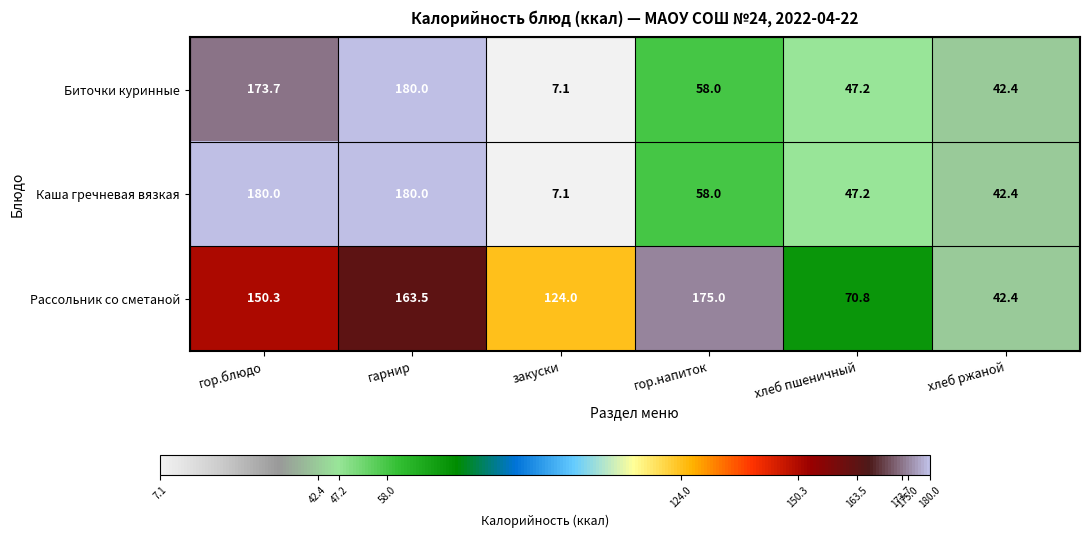

What is the difference between the highest and lowest values at закуски?

116.9